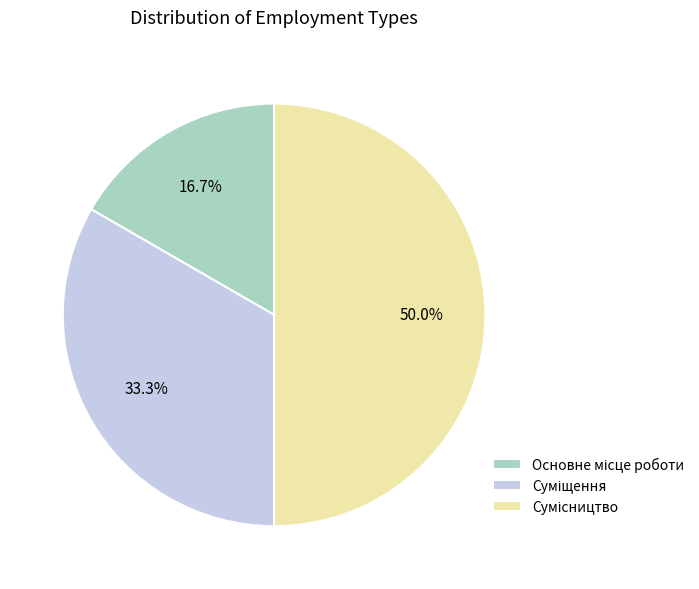

Which slice is the largest?

Сумісництво